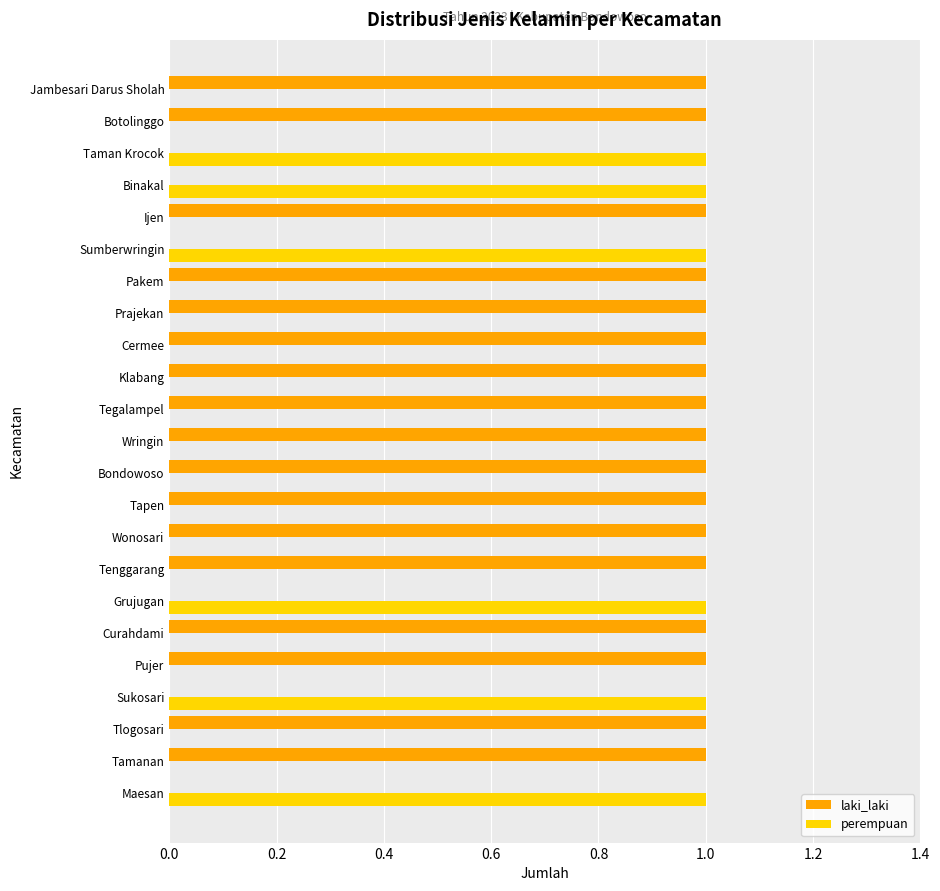

The value of laki_laki at Tenggarang is 1. True or false?

True